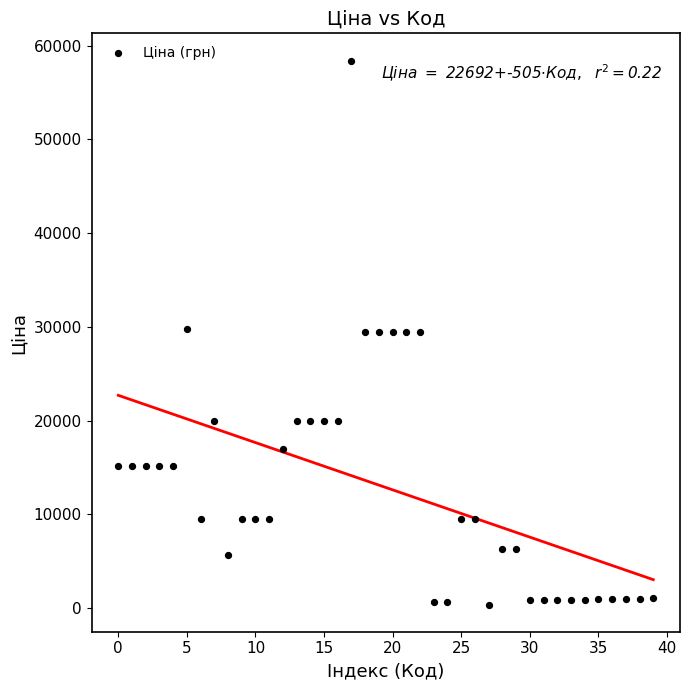

What is the range of Y values (max minus min)?

58066.7